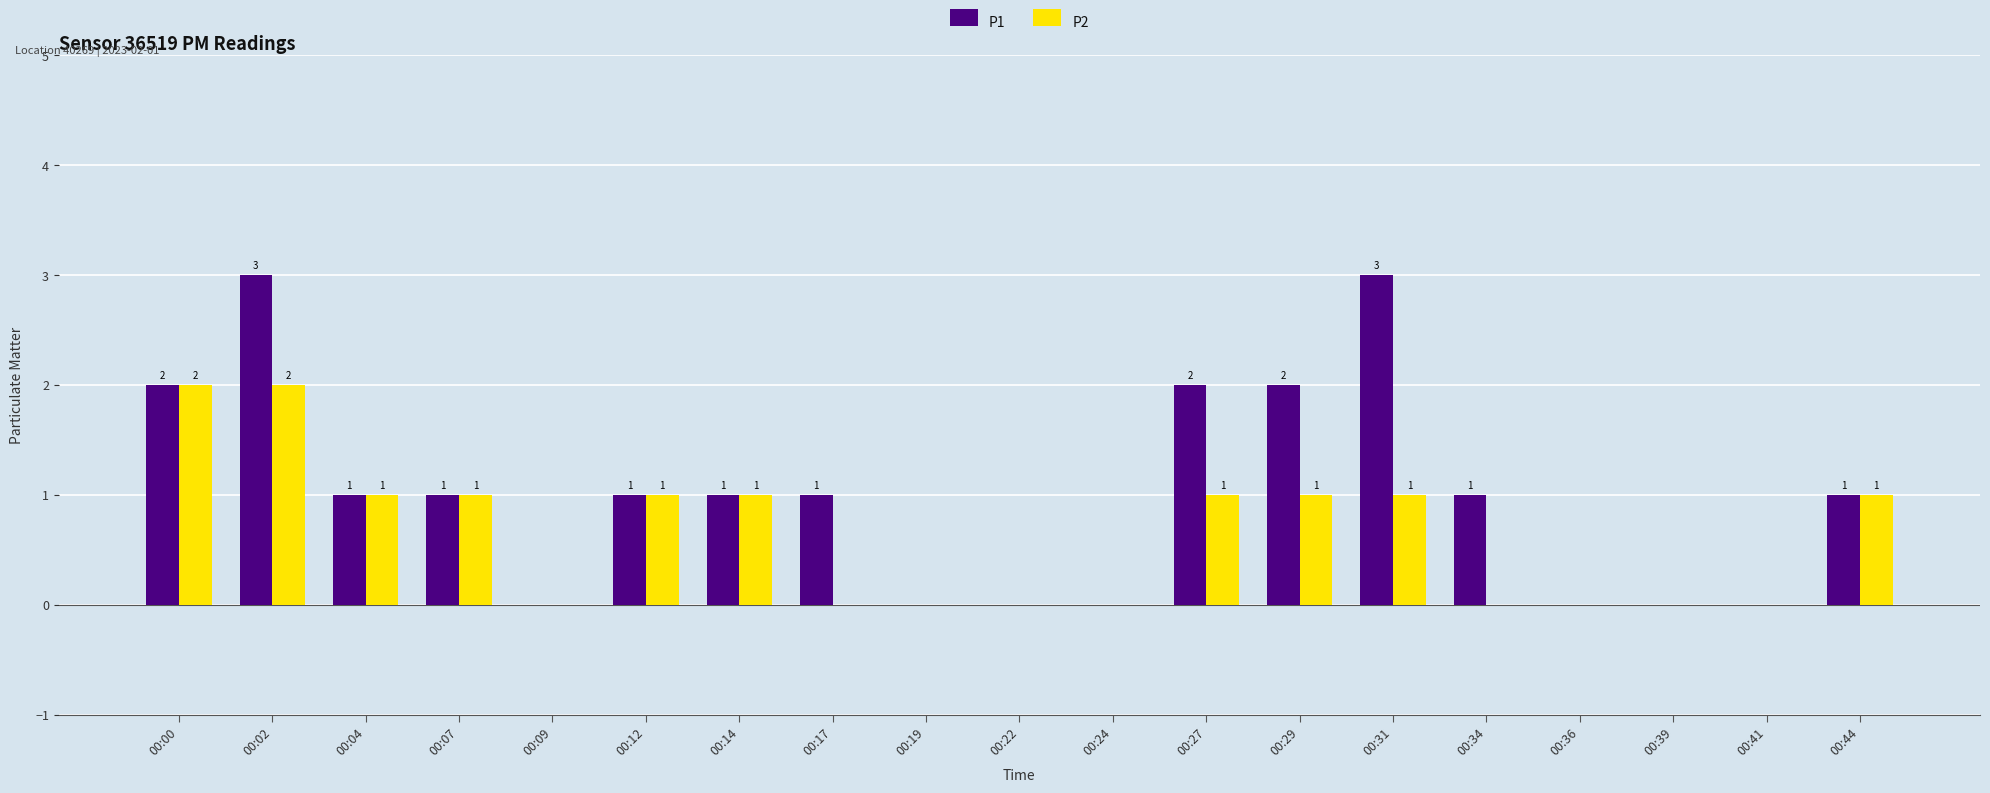

What is the maximum value shown in the chart?

3